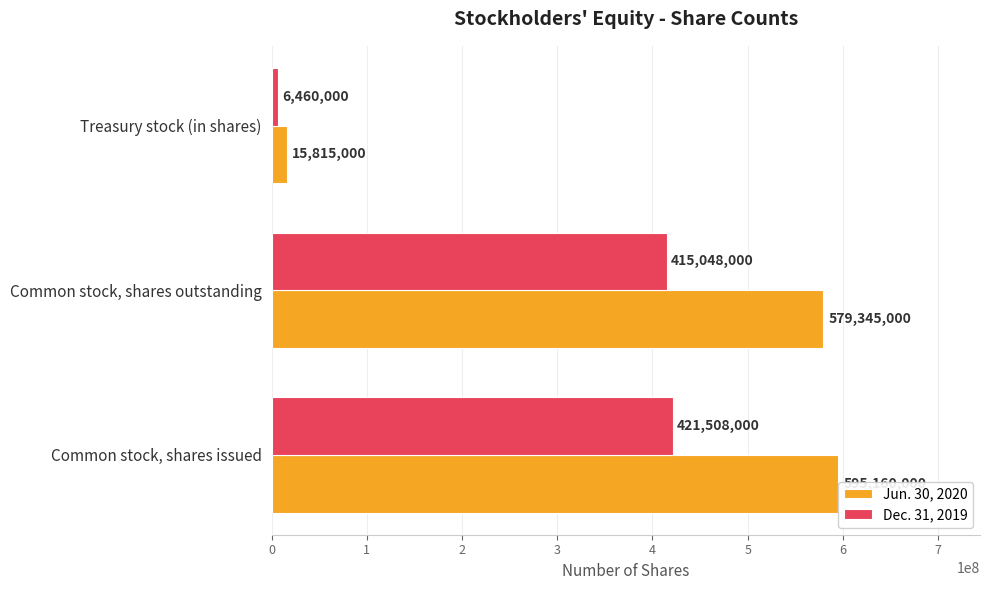

What is the value of the Jun. 30, 2020 bar at the 1st from the left?

595160000